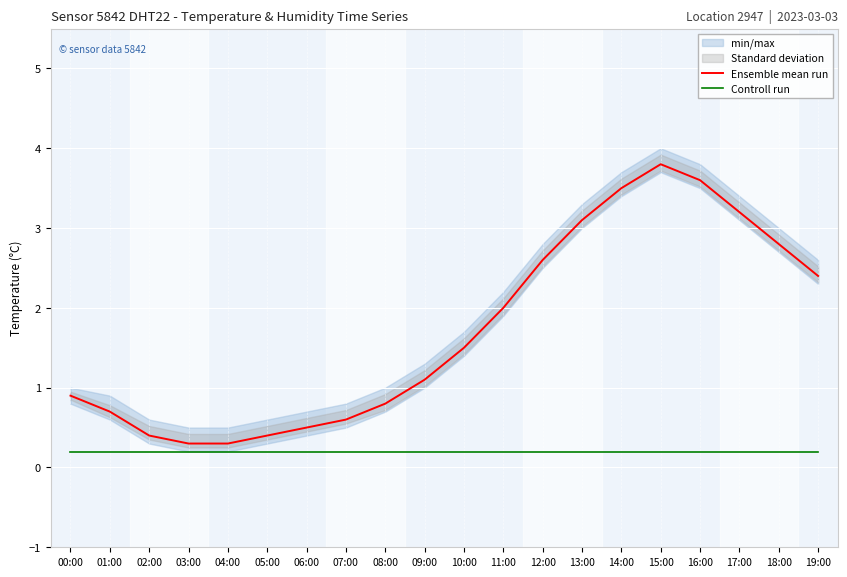

What is the approximate value of Controll run at 18:00?

0.2